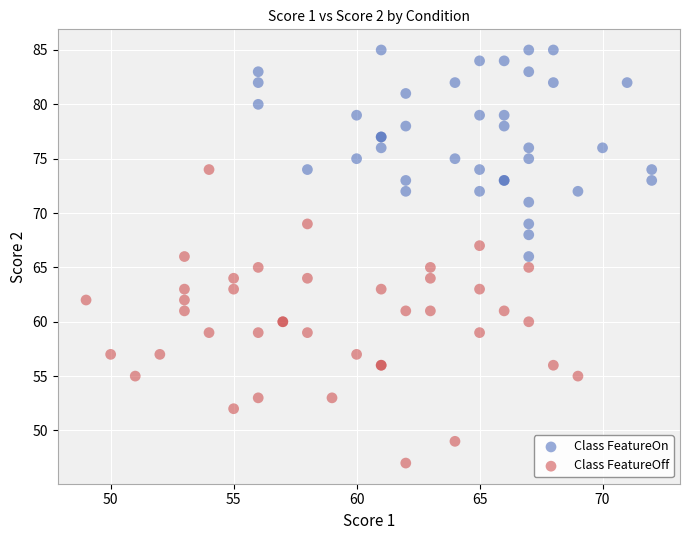

What are all the series names shown in the legend?

Class FeatureOn, Class FeatureOff